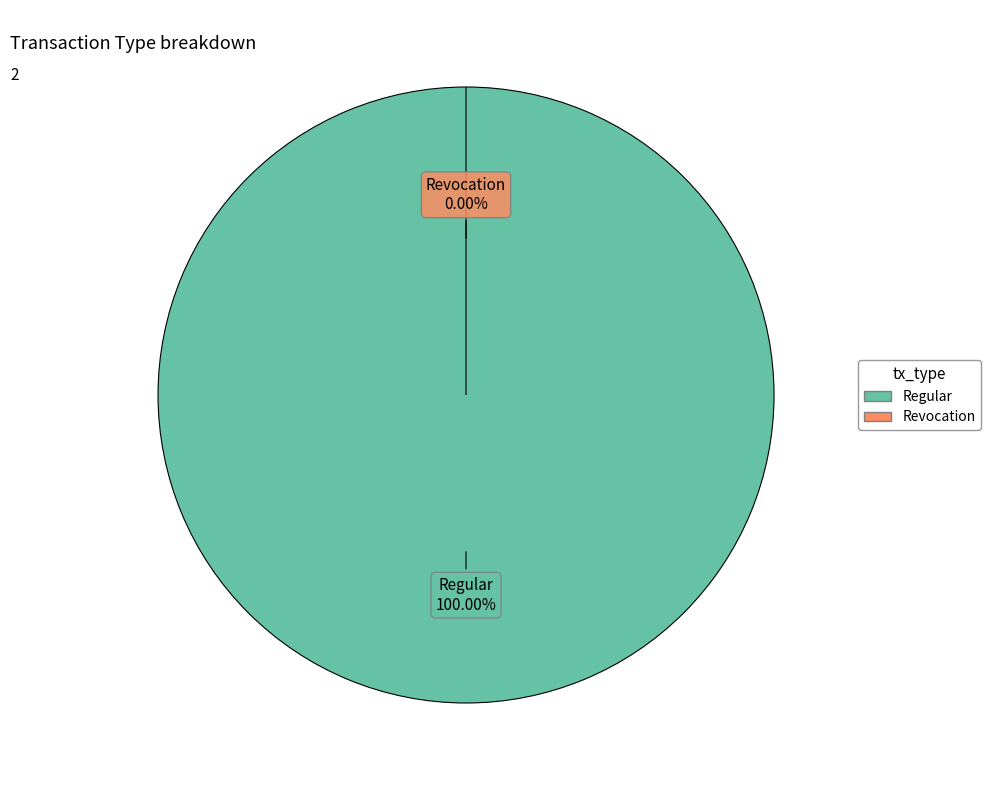

Which has a higher value, Regular or Revocation?

Regular